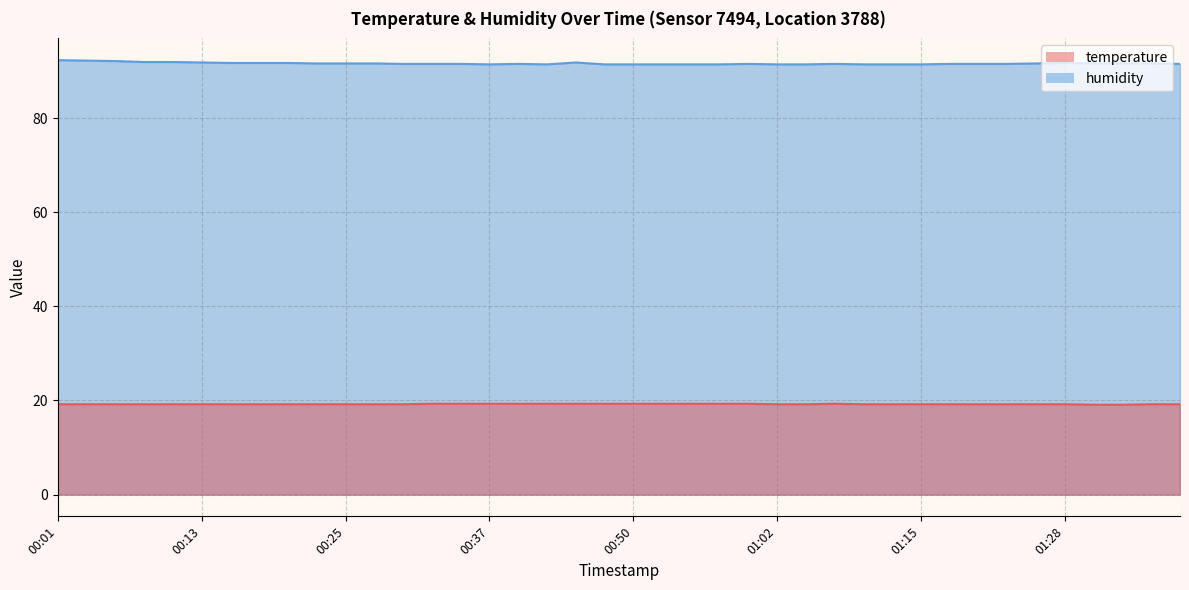

What is the total value across all series at 01:02?

110.6